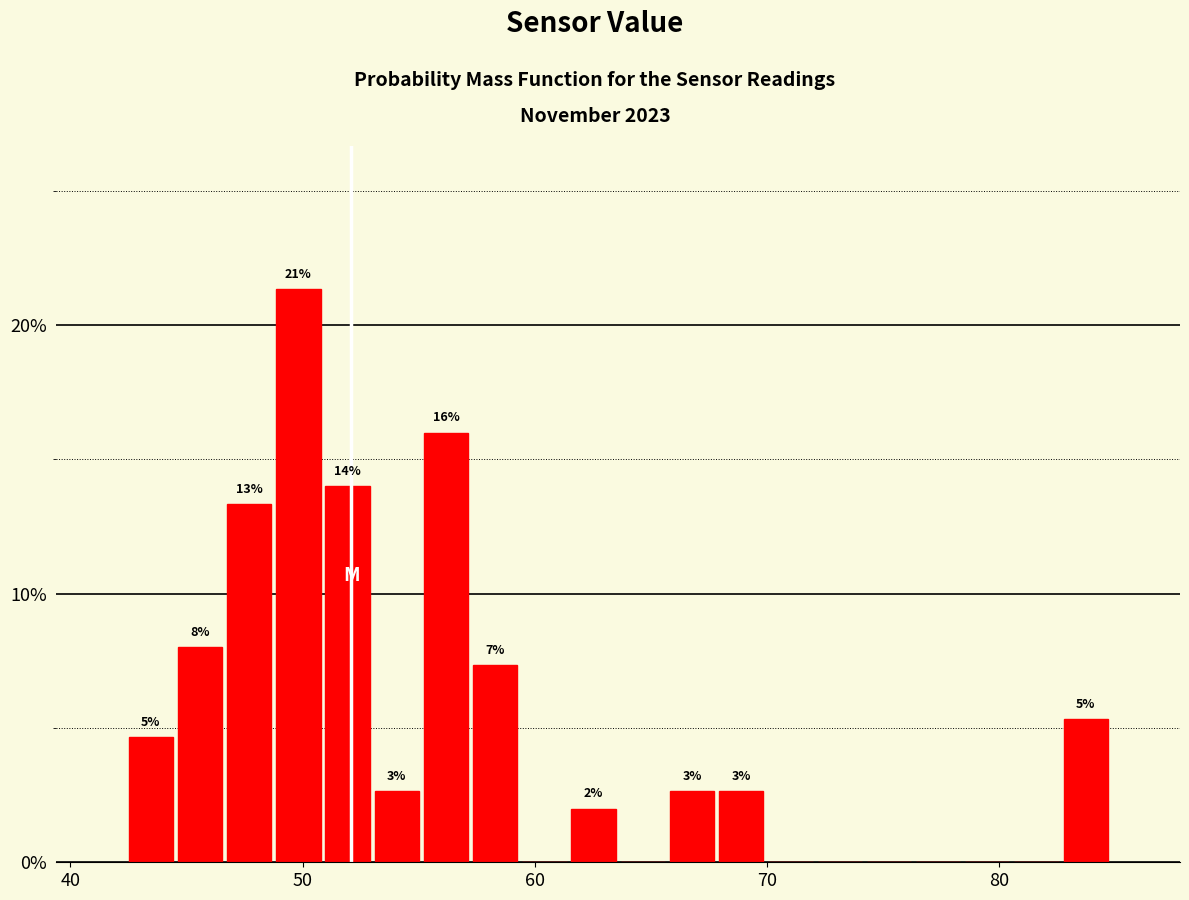

Around what value on the x-axis is the tallest bar? Give the approximate position of its centre, as read against the axis.

50